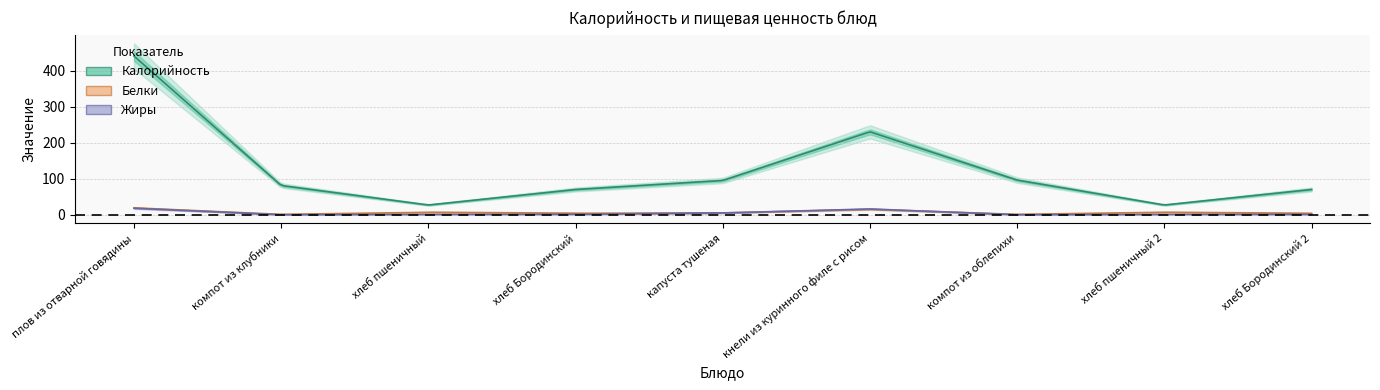

Which series changed the most between хлеб пшеничный and хлеб пшеничный 2?

Калорийность